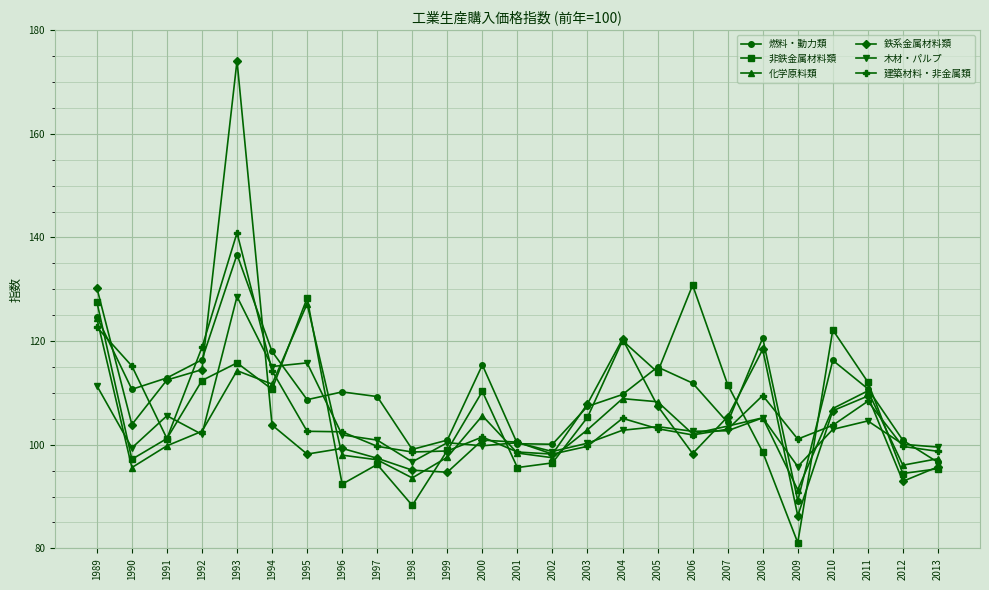

What is the maximum value for 化学原料類?

127.2